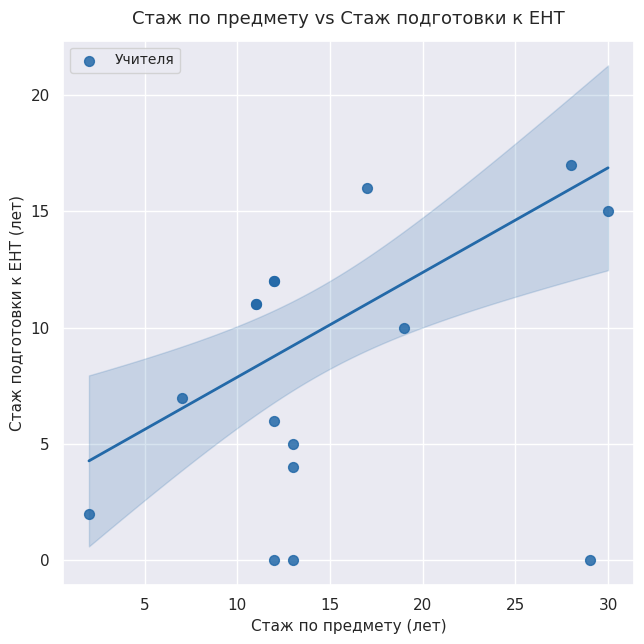

What Y value in the scatter plot is closest to 8?

7